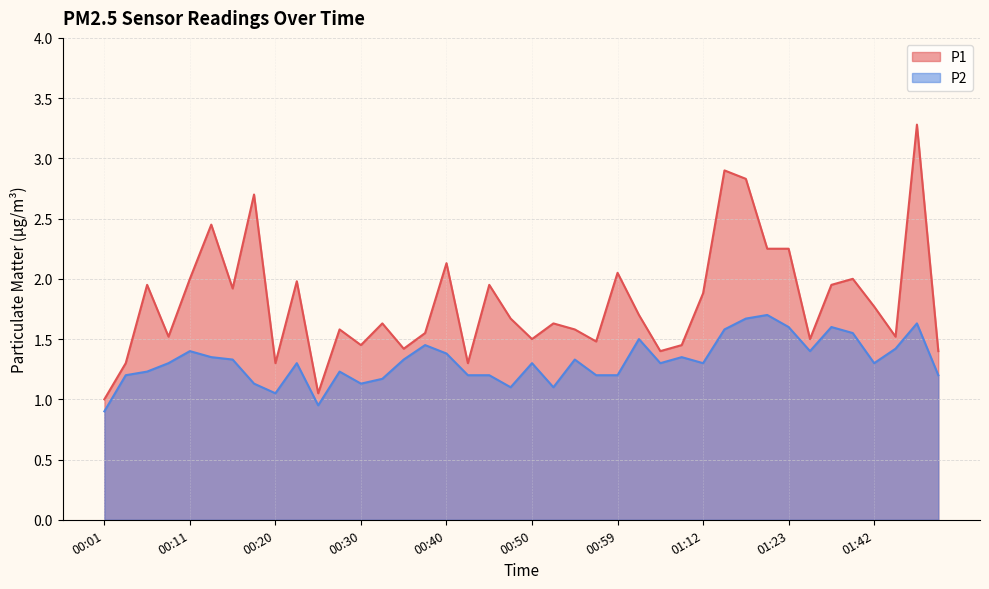

Reading right to left, what are all the values shown in this chart?

P1: 01:49=1.4	01:47=3.3	01:44=1.5	01:42=1.8	01:36=2.0	01:31=1.9	01:25=1.5	01:23=2.2	01:21=2.2	01:18=2.8	01:15=2.9	01:12=1.9	01:07=1.4	01:04=1.4	01:02=1.7	00:59=2.0	00:57=1.5	00:54=1.6	00:52=1.6	00:50=1.5	00:47=1.7	00:45=1.9	00:42=1.3	00:40=2.1	00:37=1.6	00:35=1.4	00:32=1.6	00:30=1.4	00:28=1.6	00:25=1.1	00:23=2.0	00:20=1.3	00:18=2.7	00:15=1.9	00:13=2.5	00:11=2.0	00:08=1.5	00:06=1.9	00:03=1.3	00:01=1.0
P2: 01:49=1.2	01:47=1.6	01:44=1.4	01:42=1.3	01:36=1.6	01:31=1.6	01:25=1.4	01:23=1.6	01:21=1.7	01:18=1.7	01:15=1.6	01:12=1.3	01:07=1.4	01:04=1.3	01:02=1.5	00:59=1.2	00:57=1.2	00:54=1.3	00:52=1.1	00:50=1.3	00:47=1.1	00:45=1.2	00:42=1.2	00:40=1.4	00:37=1.4	00:35=1.3	00:32=1.2	00:30=1.1	00:28=1.2	00:25=0.9	00:23=1.3	00:20=1.1	00:18=1.1	00:15=1.3	00:13=1.4	00:11=1.4	00:08=1.3	00:06=1.2	00:03=1.2	00:01=0.9